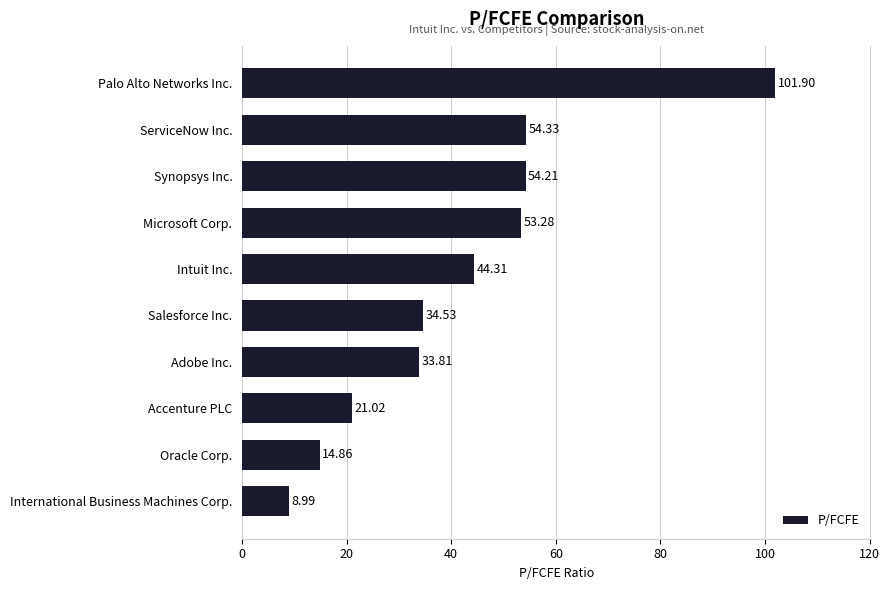

Rank the categories by value from highest to lowest.

Palo Alto Networks Inc., ServiceNow Inc., Synopsys Inc., Microsoft Corp., Intuit Inc., Salesforce Inc., Adobe Inc., Accenture PLC, Oracle Corp., International Business Machines Corp.